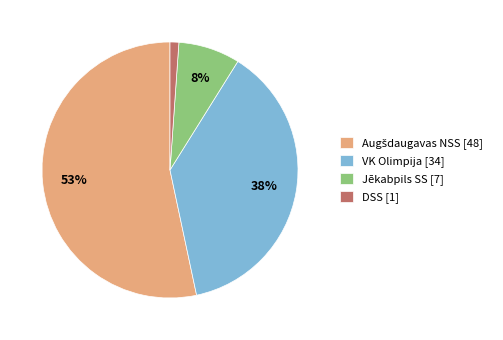

To the nearest percent, what portion does DSS represent?

1%